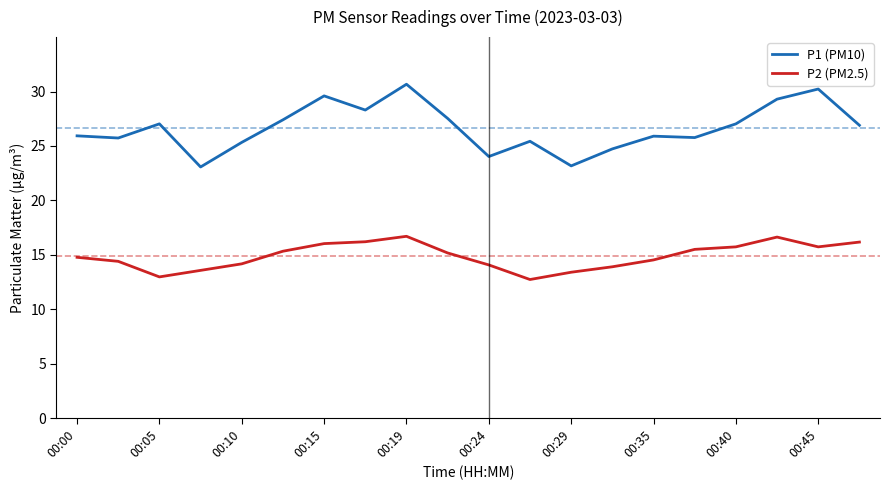

True or false: P2 (PM2.5) and P1 (PM10) cross at least once.

False